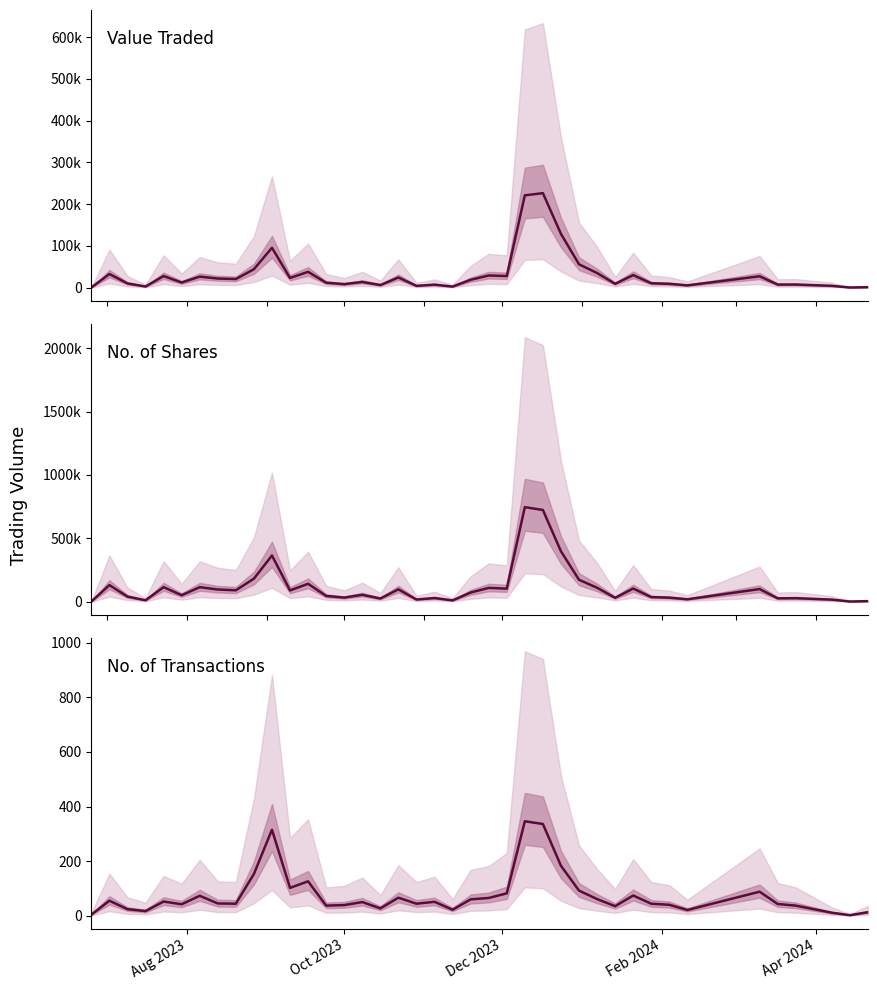

What is the value of the No. of Shares point at the 32nd from the left?

35347